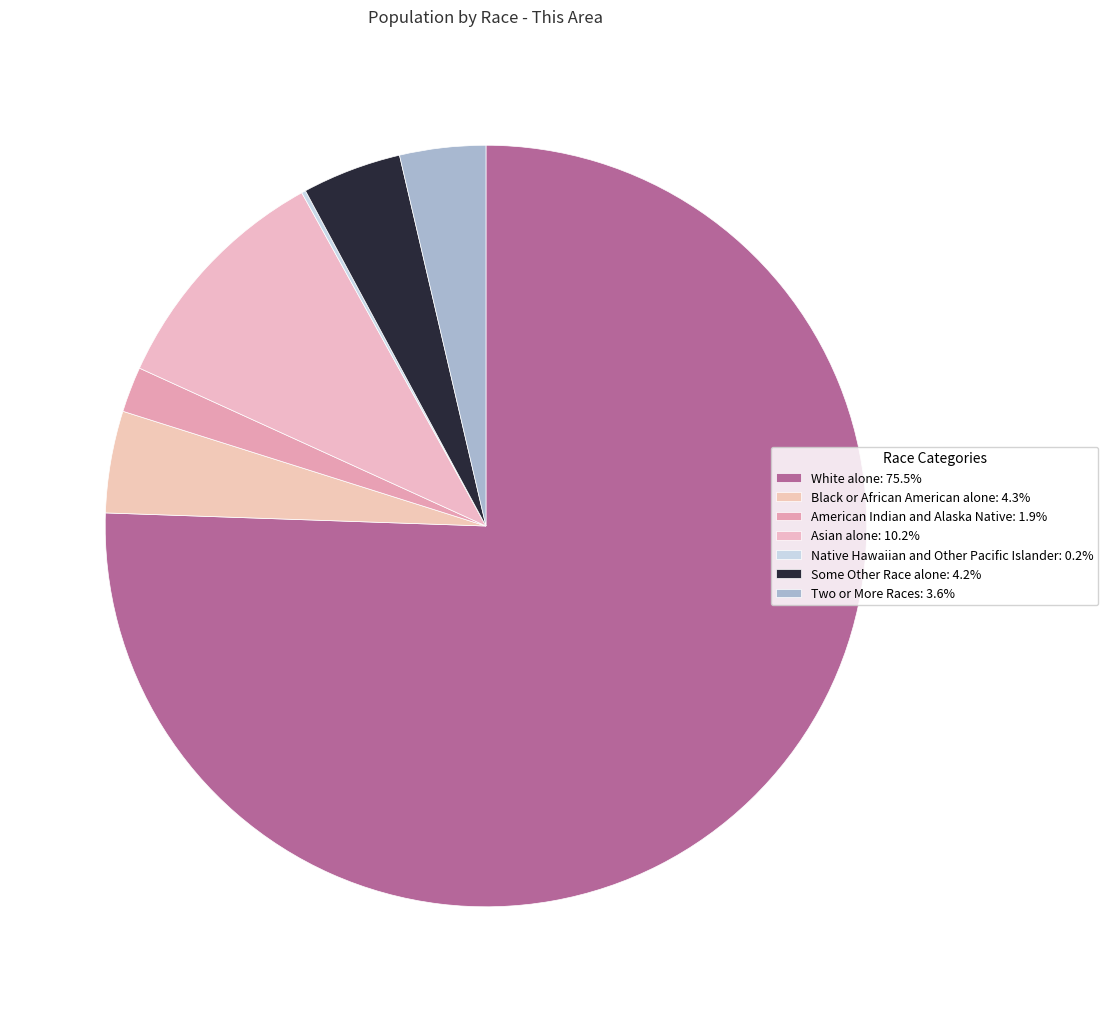

What portion of the pie excludes American Indian and Alaska Native?

98.1%